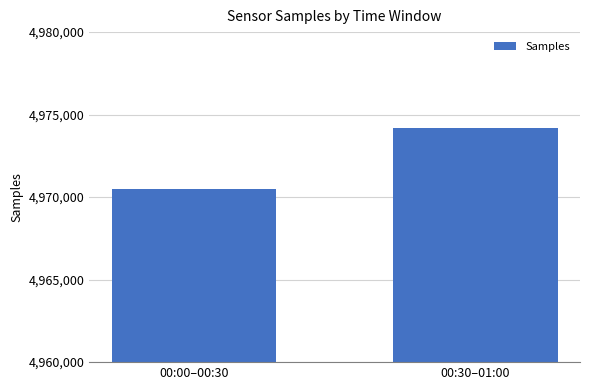

Are the bars grouped side by side (vs. stacked)?

No